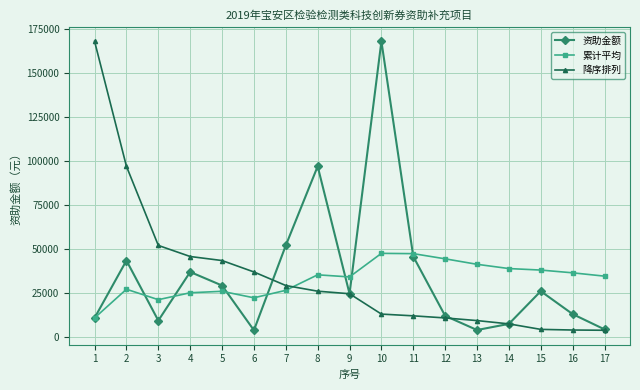

What is the average value of the 降序排列 series?

34496.0